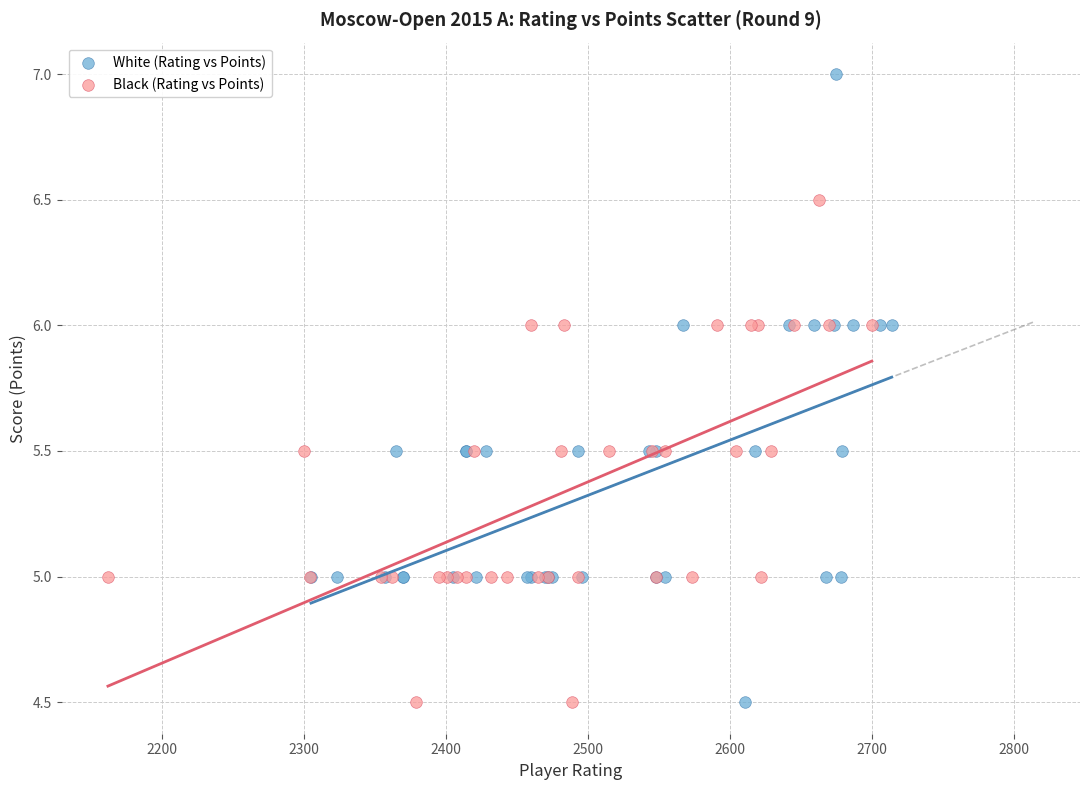

Which series has the largest Y range (max minus min)?

White (Rating vs Points)